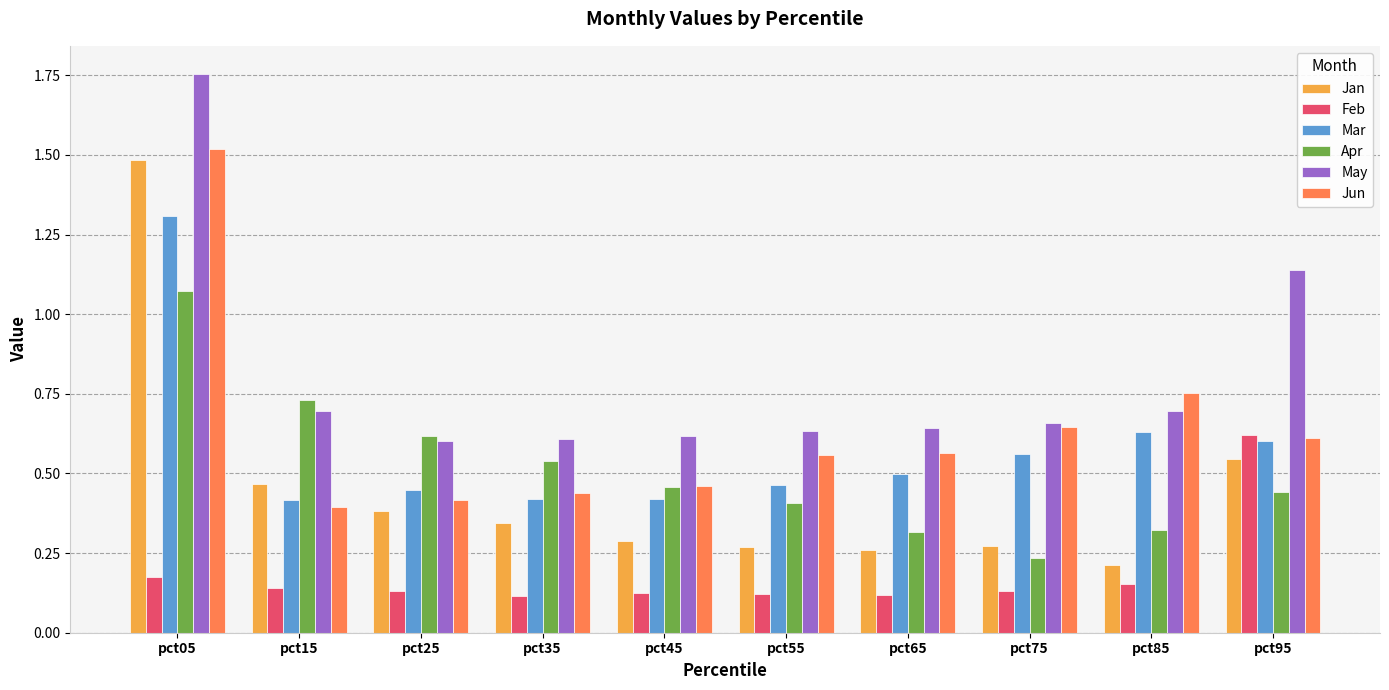

Which series has the widest spread of values?

Jan